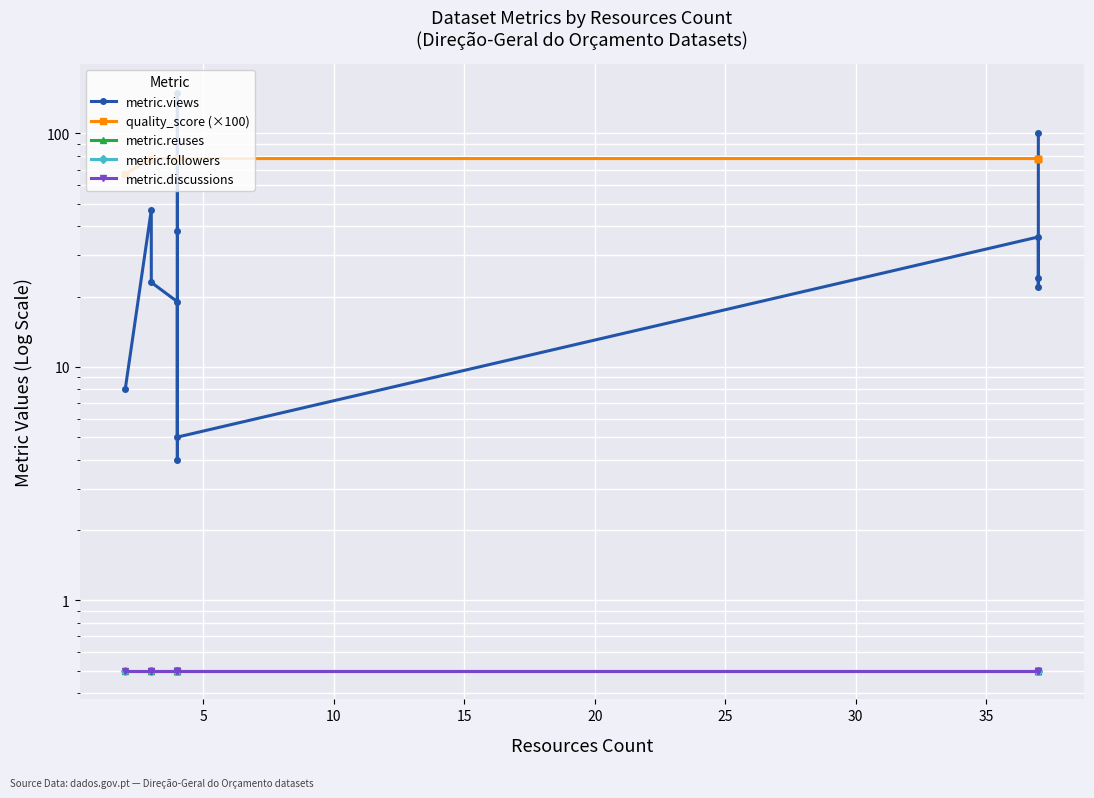

What is the greatest value displayed?

149.0